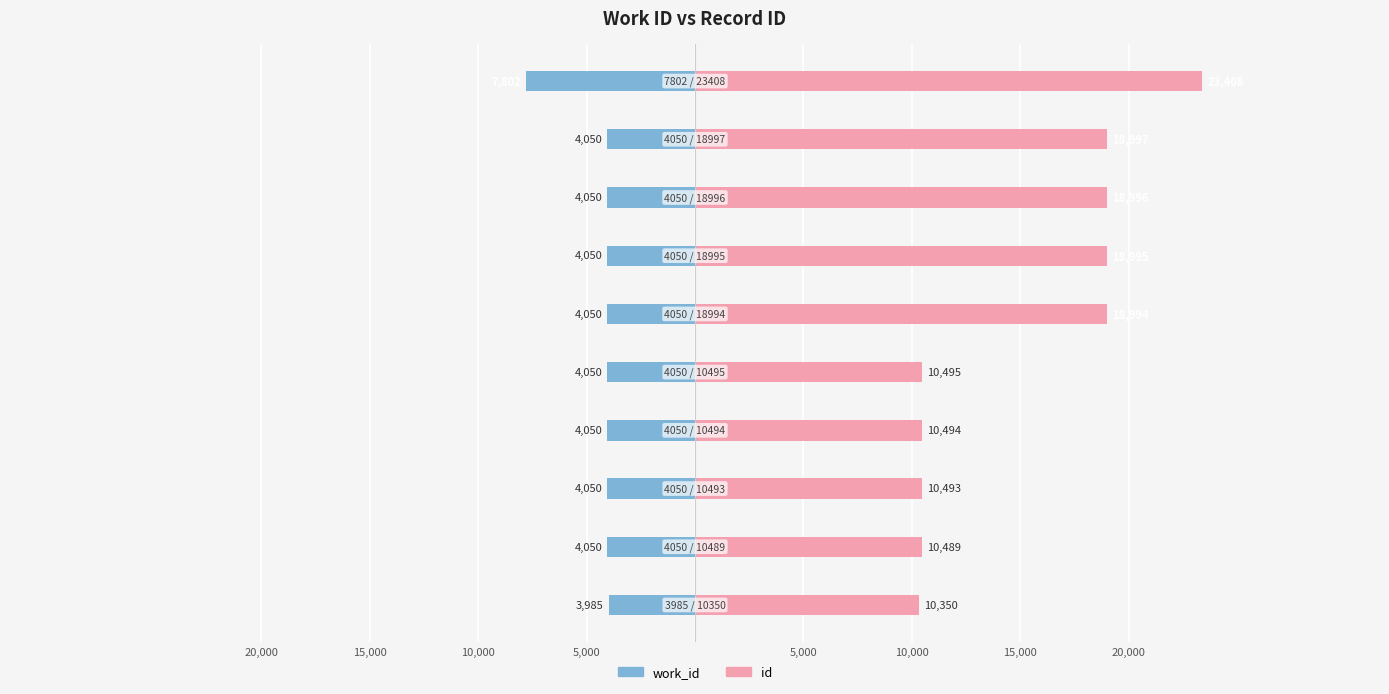

List the series in order of their overall mean, lowest first.

work_id, id